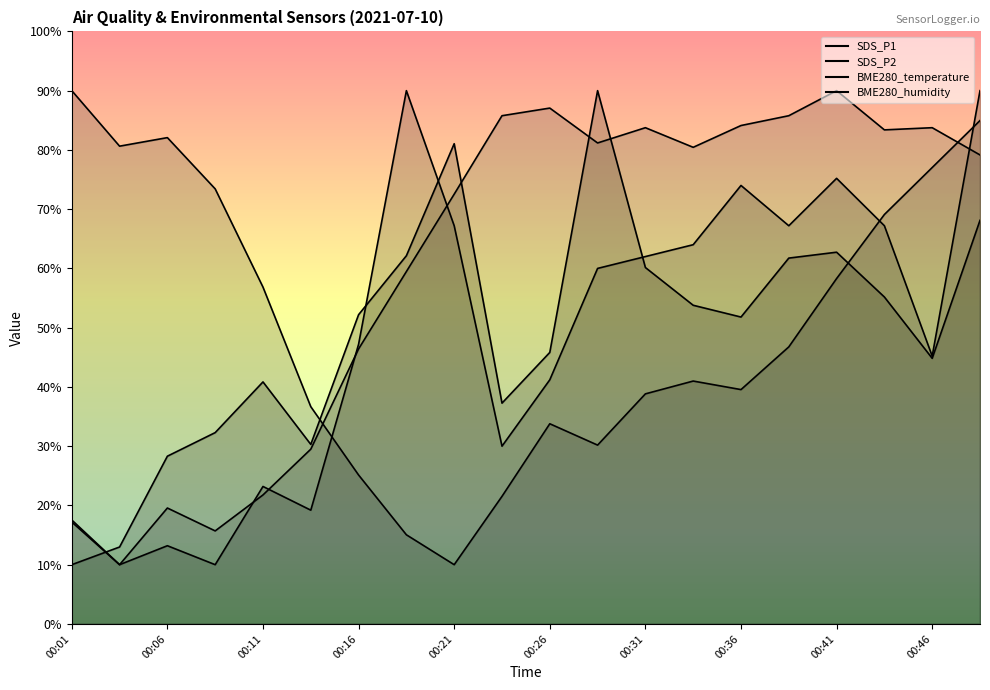

Rank the series at 00:18 from highest to lowest value.

SDS_P2, SDS_P1, BME280_humidity, BME280_temperature